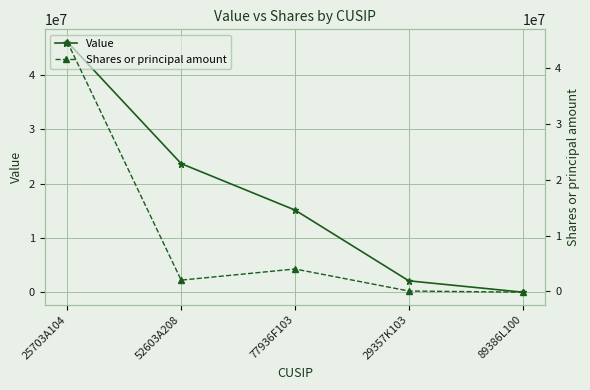

What position from the right is 52603A208?

4